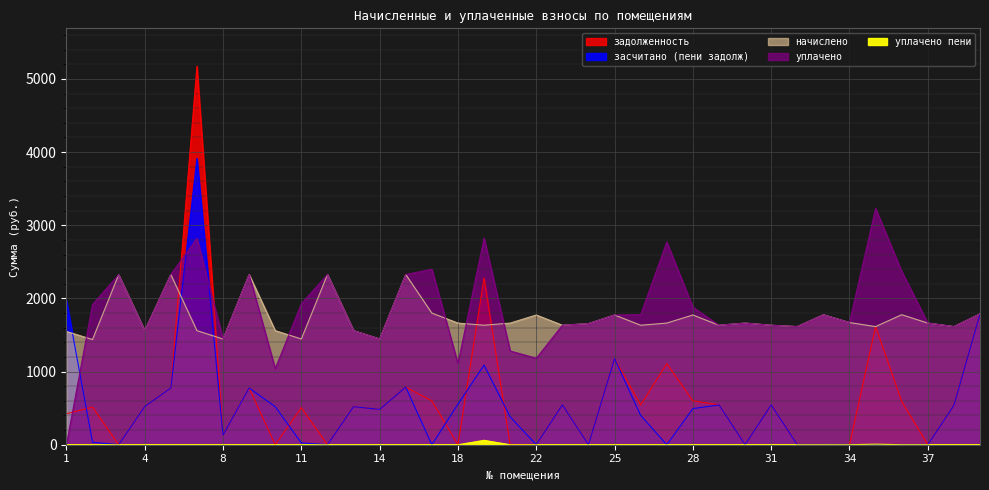

Which category has the lowest value in the задолженность series?

3